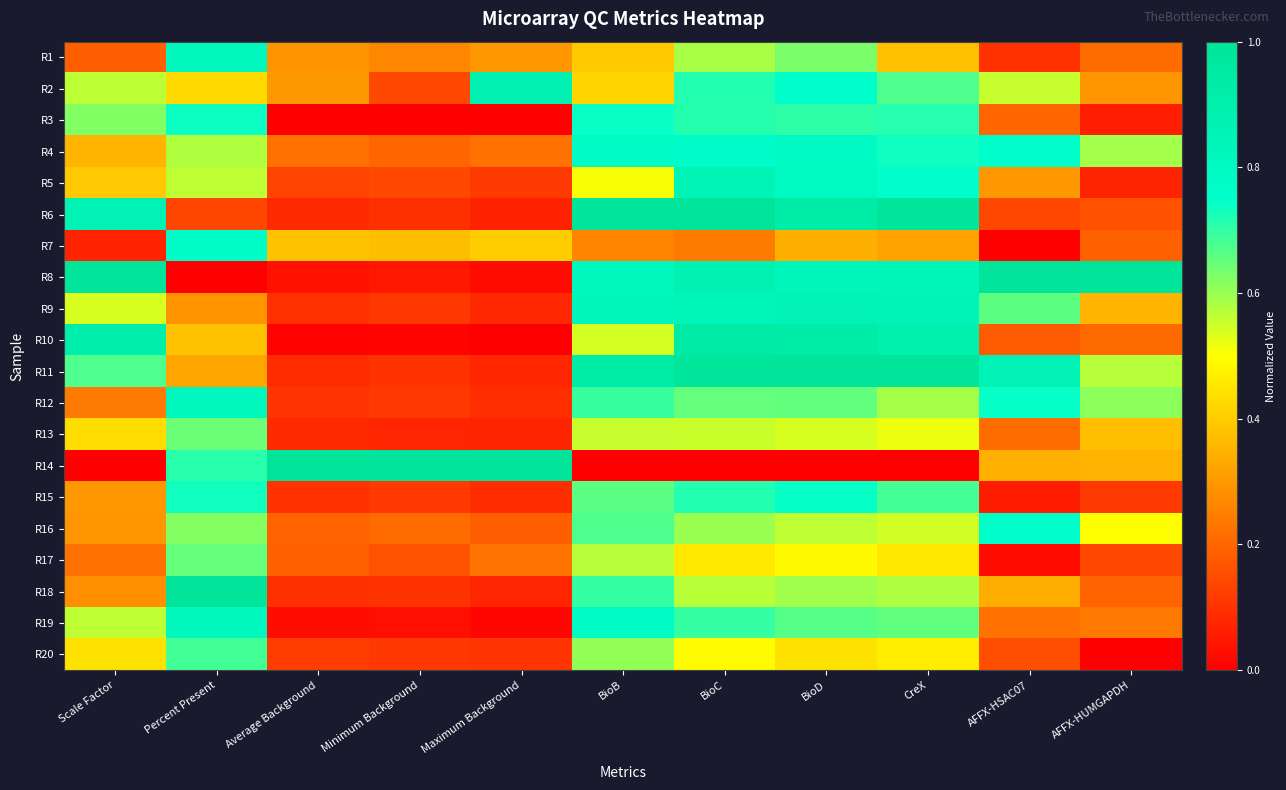

How many data points does each series have?

11